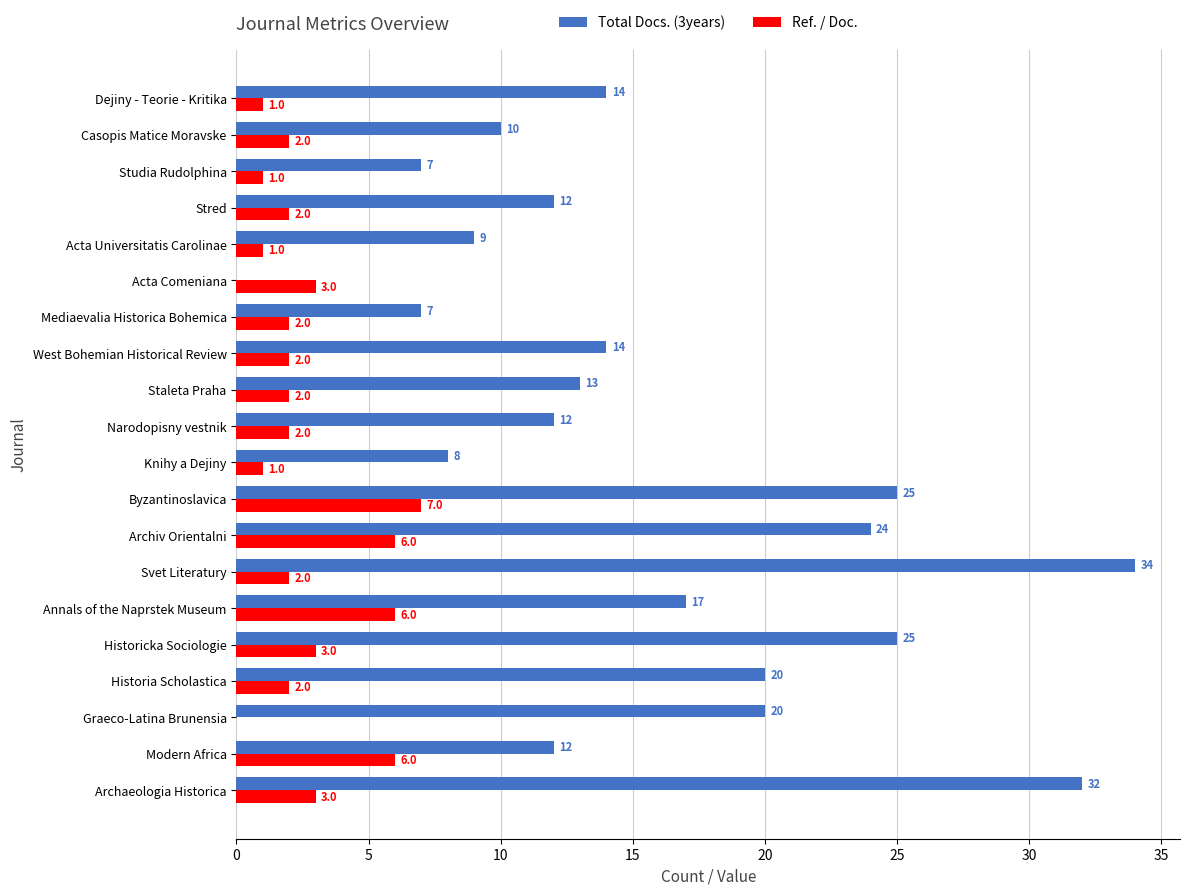

At which category is the sum across all series the highest?

Svet Literatury